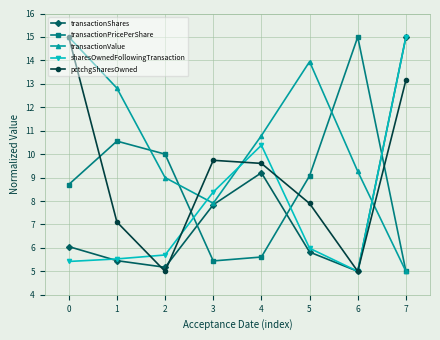

What are all the series names shown in the legend?

transactionShares, transactionPricePerShare, transactionValue, sharesOwnedFollowingTransaction, pctchgSharesOwned